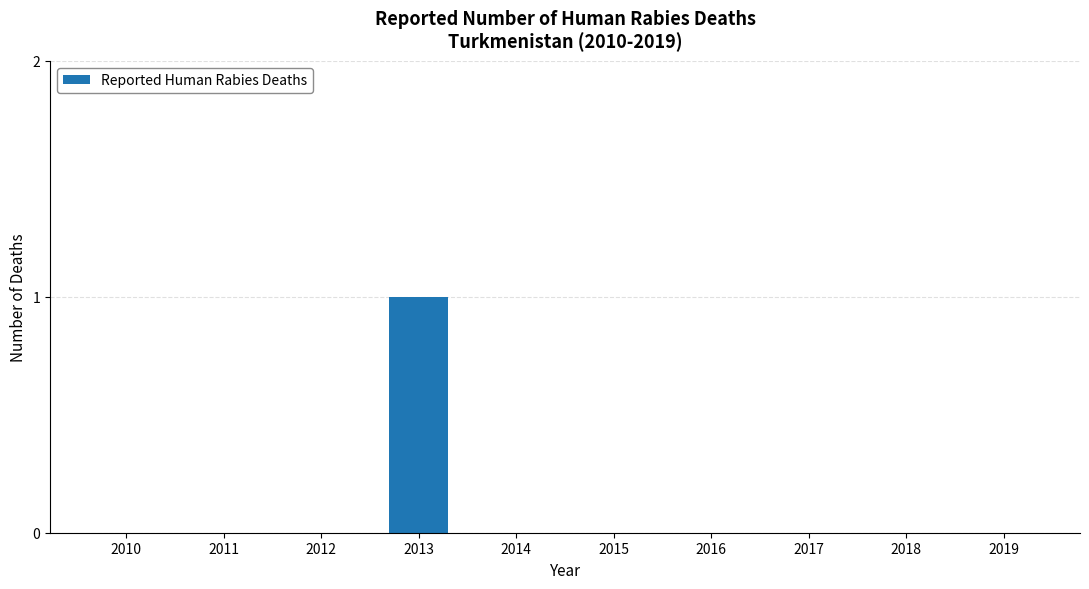

The chart shows a value of 0 at 2018. True or false?

True